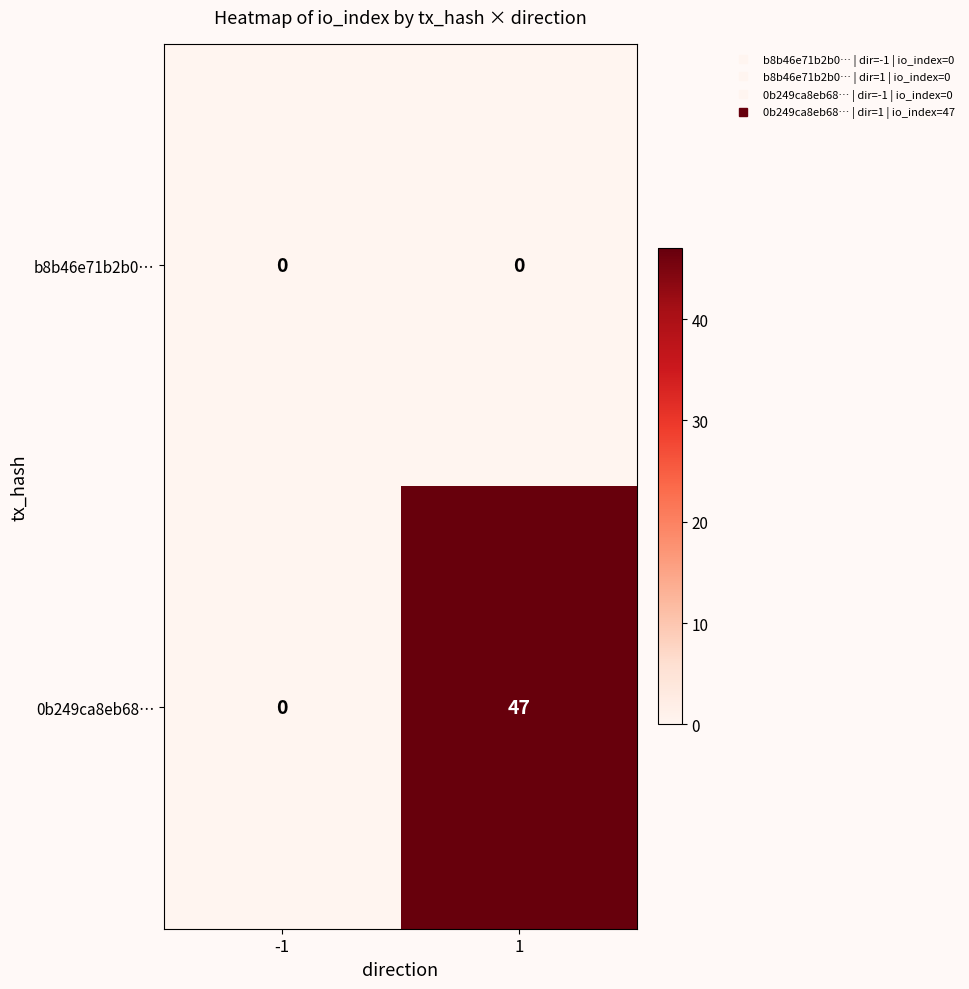

At 1, list the series in order from smallest to largest.

b8b46e71b2b0…, 0b249ca8eb68…